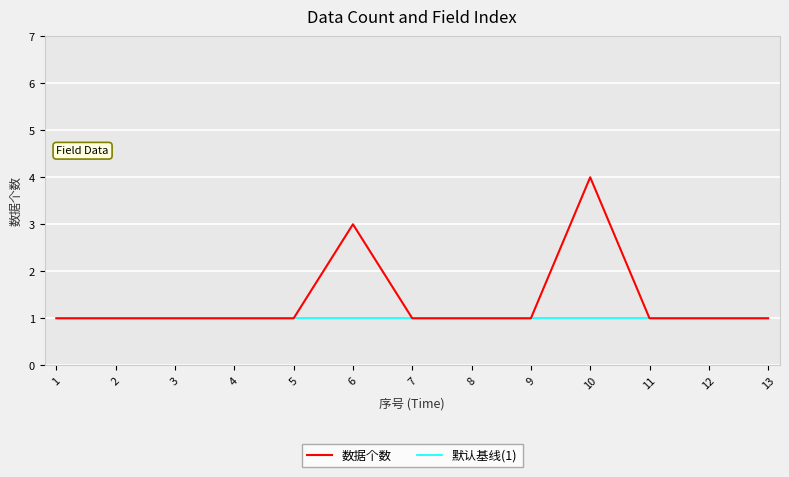

The value of 数据个数 at 10 is 4. True or false?

True